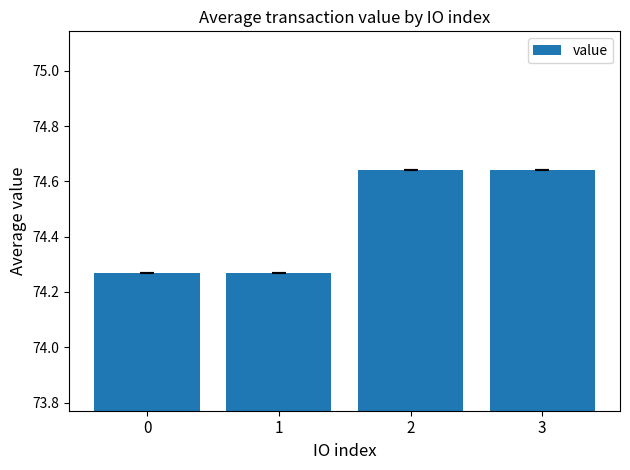

True or false: the data shows 19.7 at 3.

False